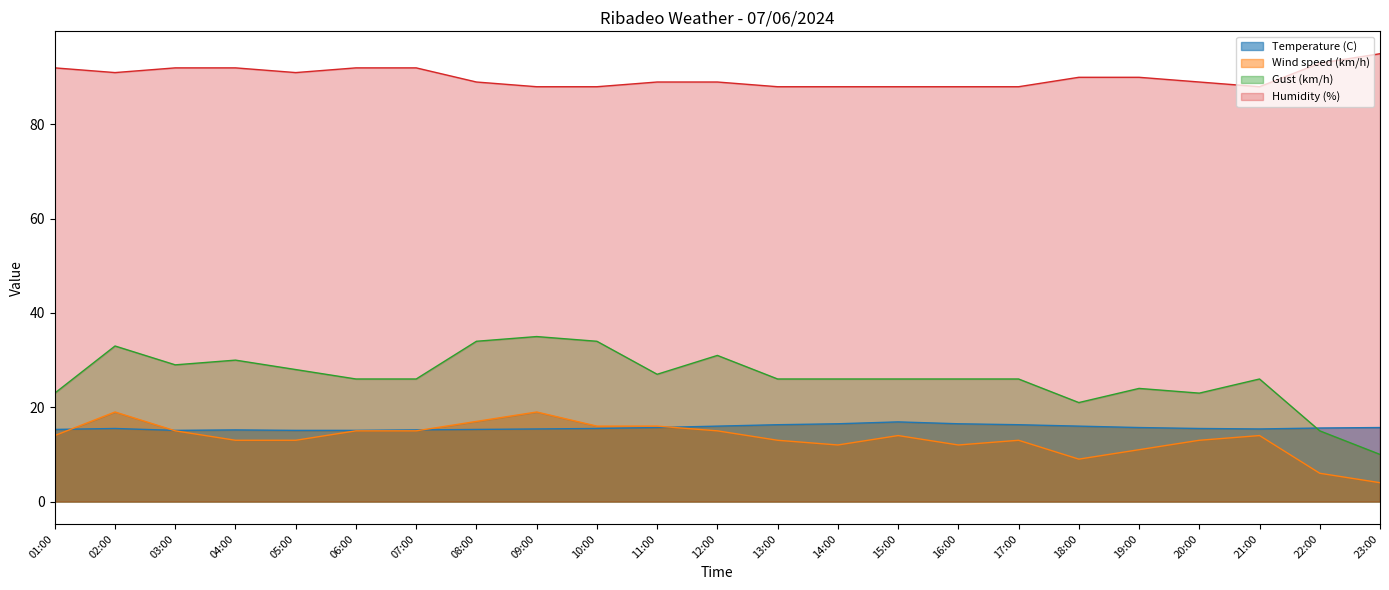

What is the difference between the highest and lowest values at 21:00?

74.0